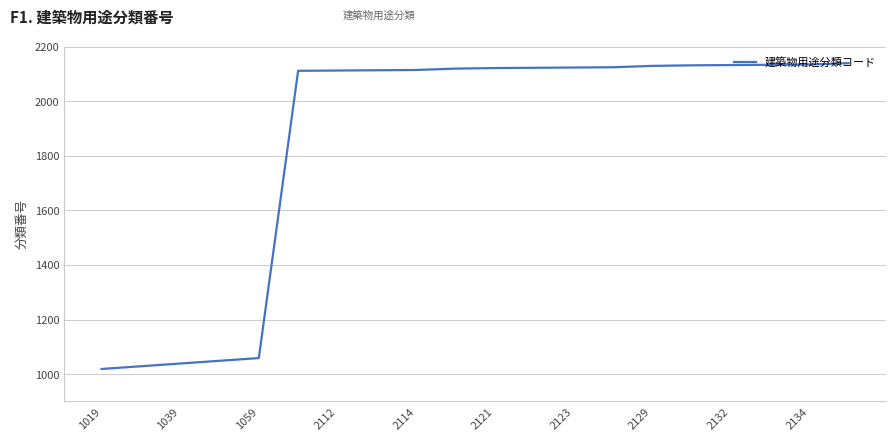

What is the difference between the maximum and minimum values?

1120